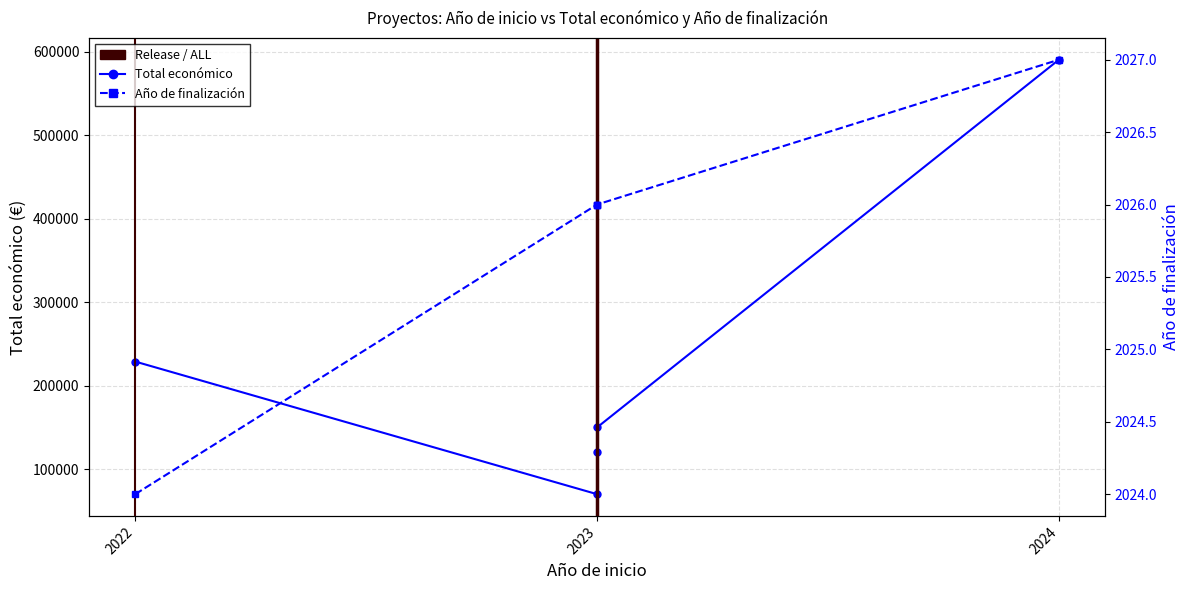

Where is the first local minimum for Total económico?

2023